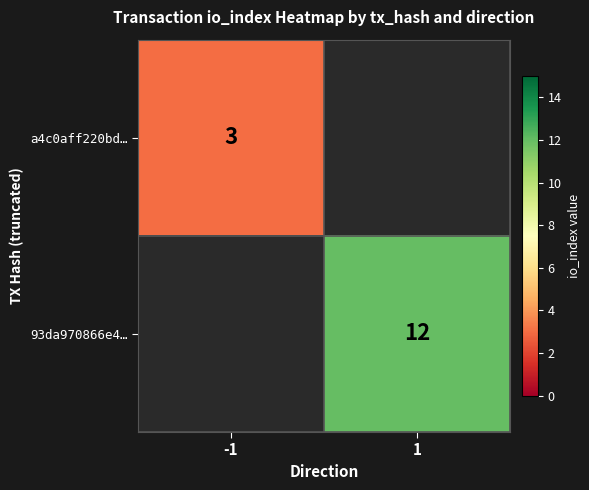

Is it true that a4c0aff220bd… equals 3 at -1?

True